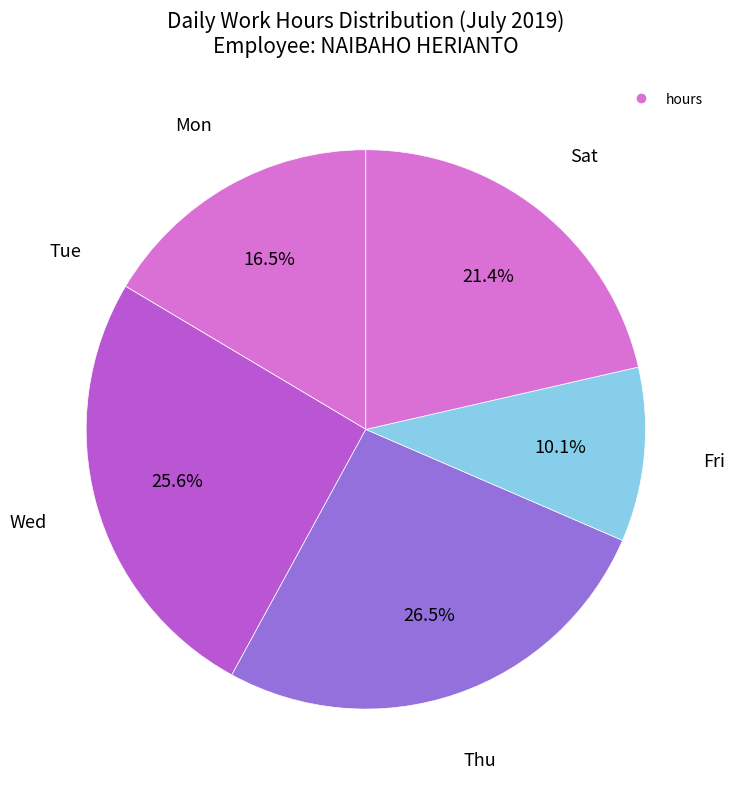

Count the number of slices in the pie.

6